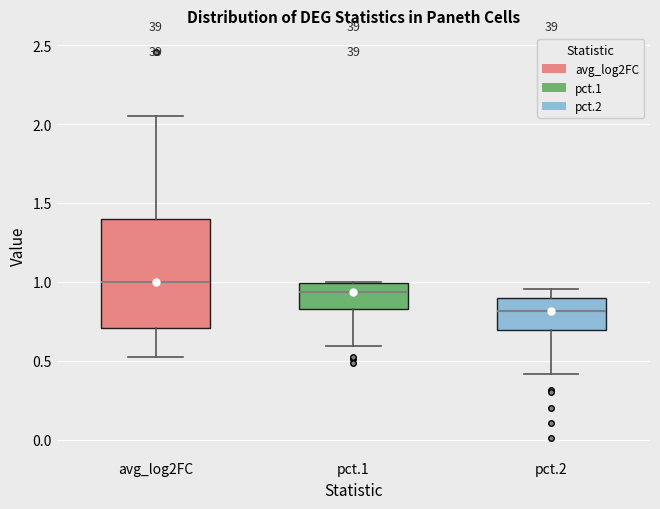

Comparing the boxes themselves (not the whiskers), which one is the tallest?

avg_log2FC